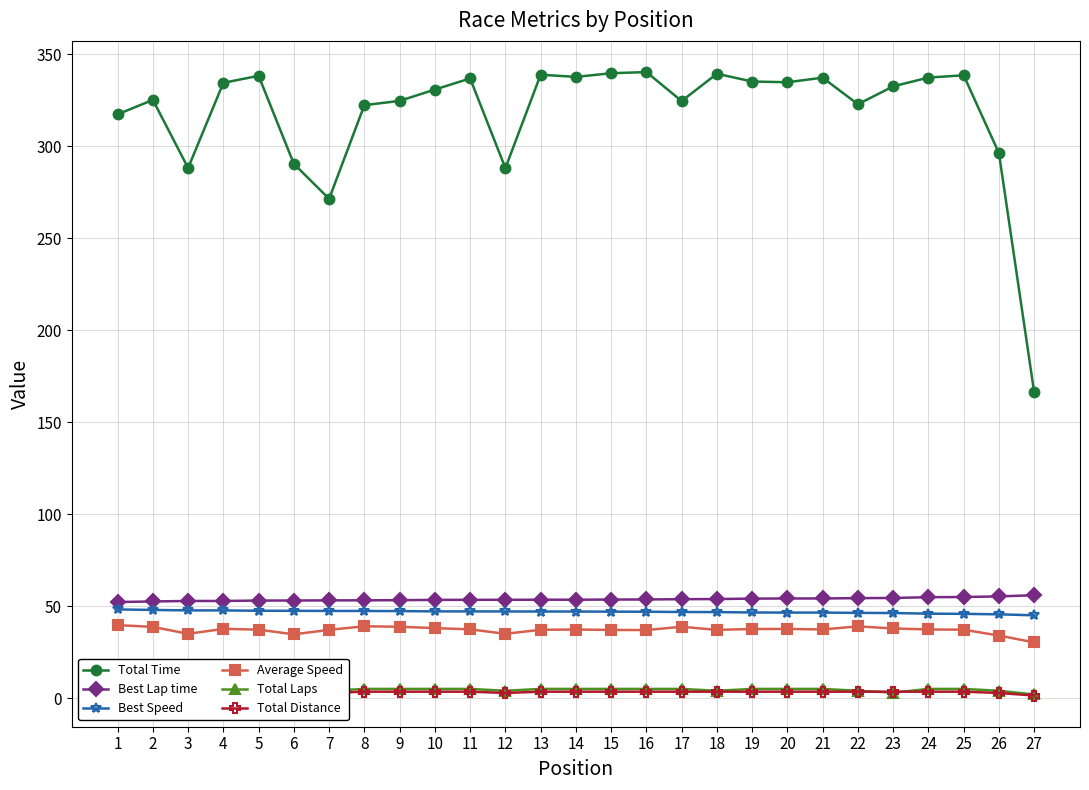

Read the Average Speed value at 26.

34.0